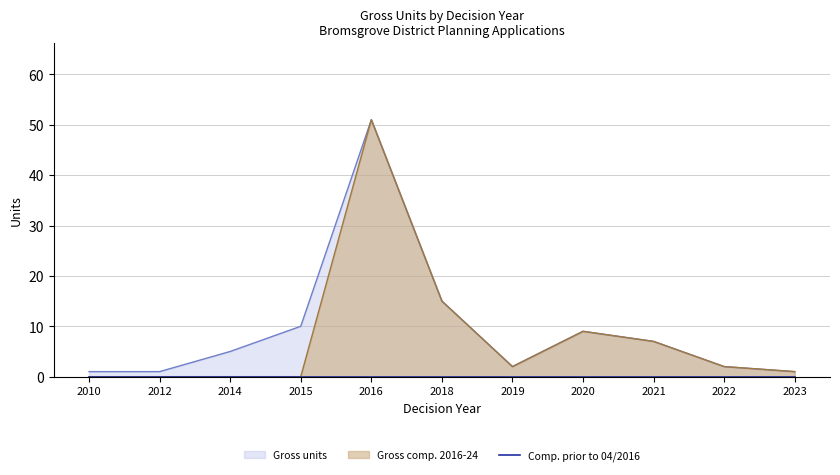

Is the value of Comp. prior to 04/2016 at 2014 greater than the value of Gross comp. 2016-24 at 2018?

No